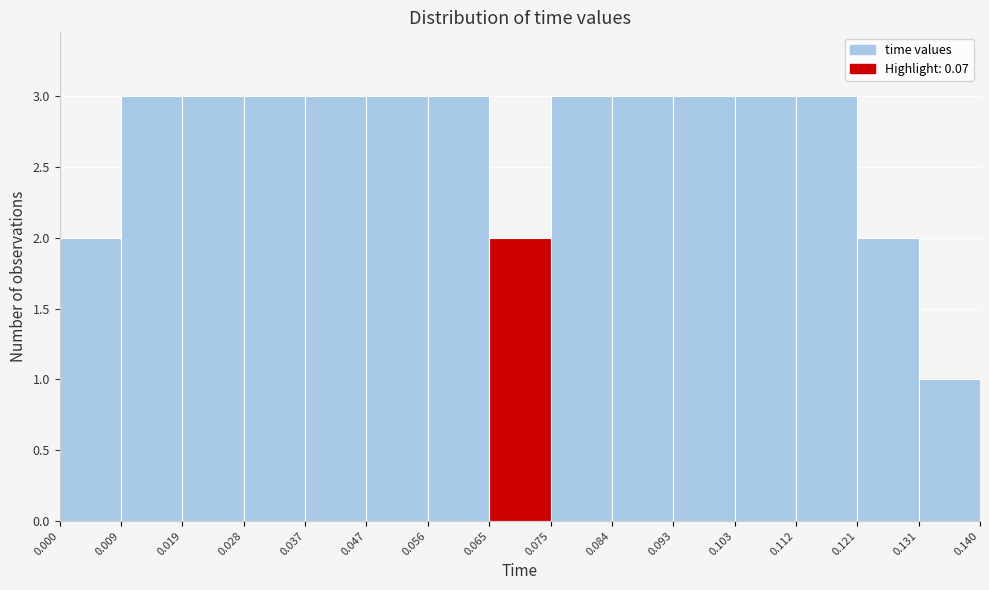

How tall is the bar that spans 0.093 to 0.103 on the x-axis? The values are not printed on the chart, so give them approximately, as read against the axis.

3